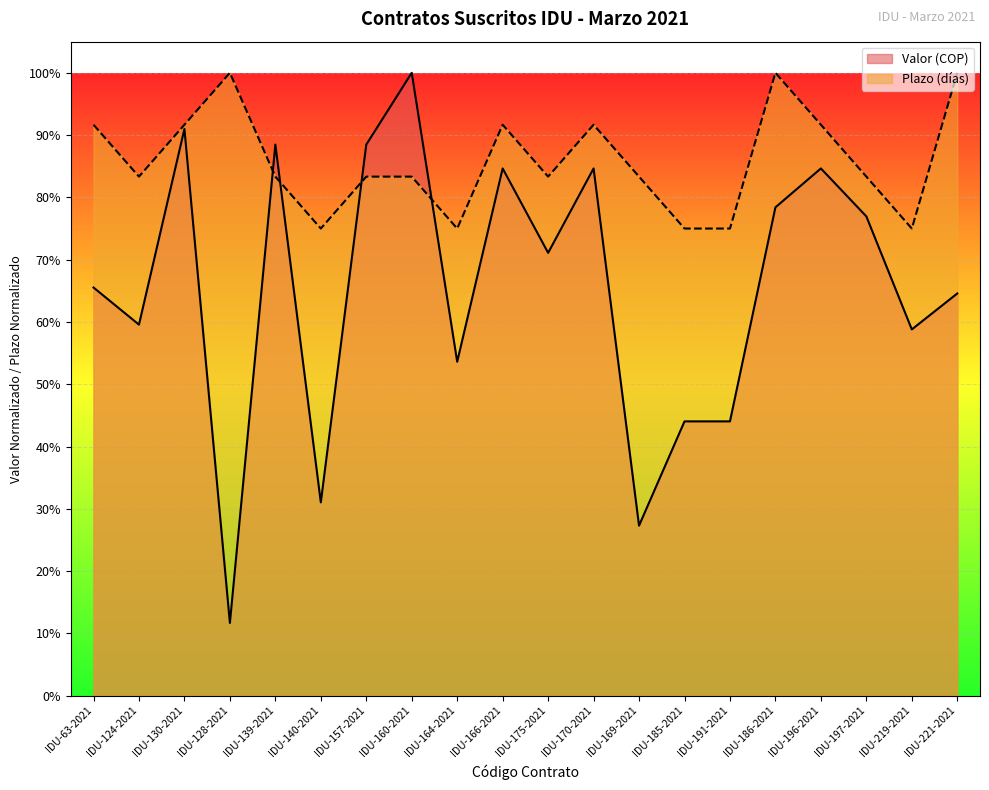

Is the value of Plazo (días) at IDU-169-2021 greater than the value of Valor (COP) at IDU-128-2021?

Yes